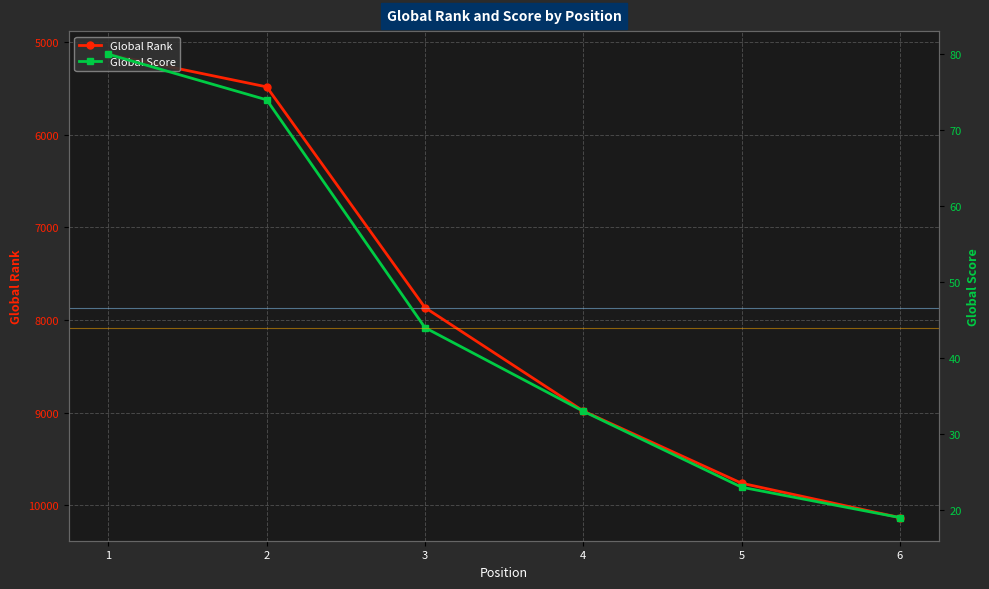

What is the spread (max minus min) of values at 1?

5050